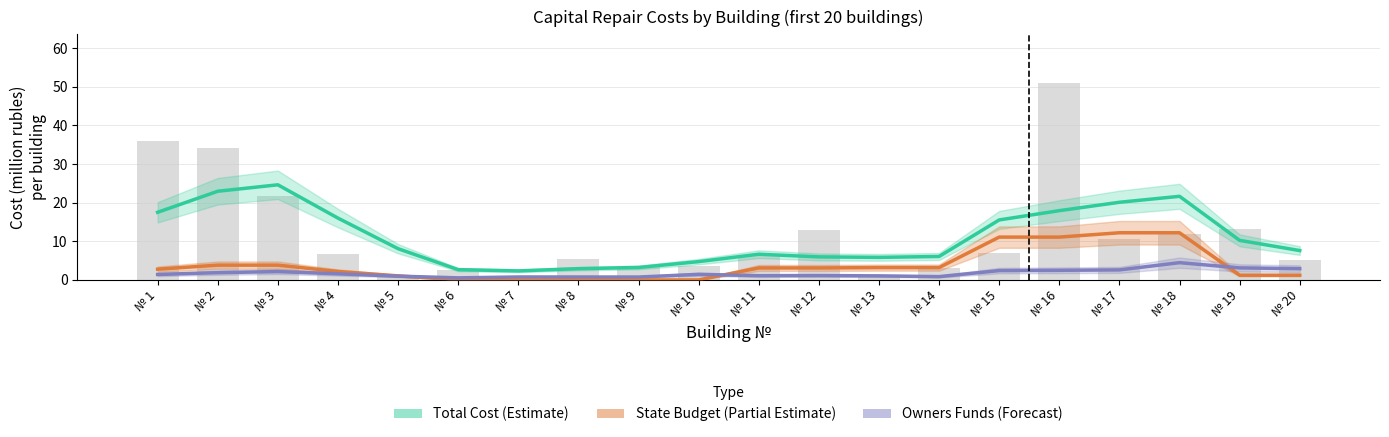

The Total Cost (Estimate) series shows 17.5 at № 1. True or false?

True